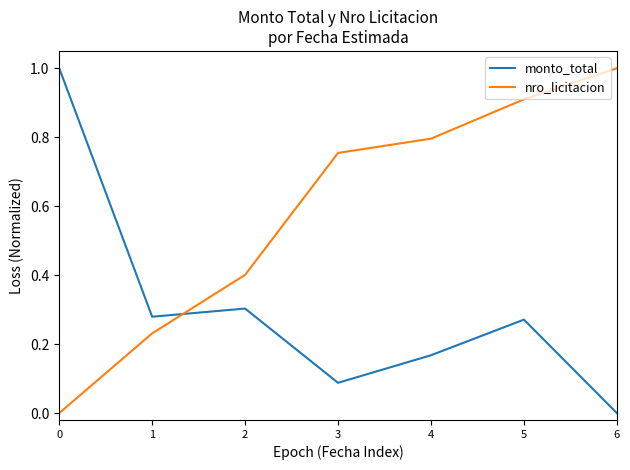

Which series has the largest total across all categories?

nro_licitacion